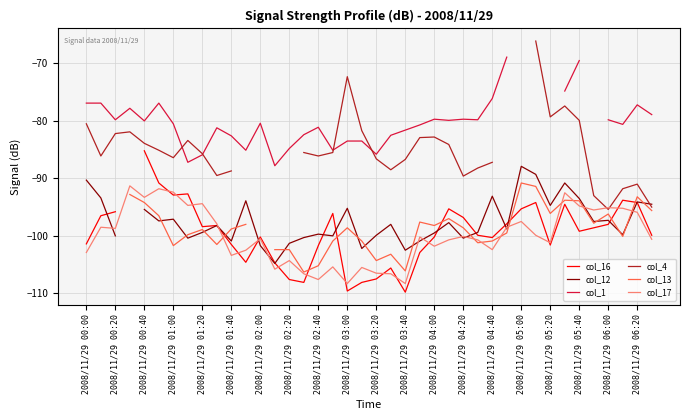

What is the highest value of the col_17 series?

-91.3